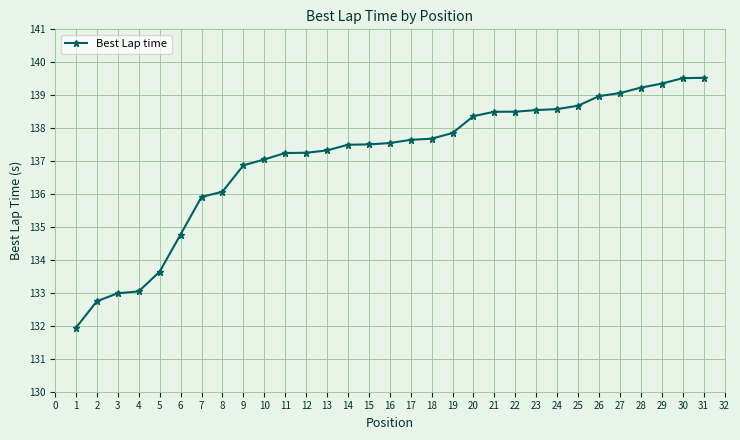

At which label does the data first exceed 137?

10